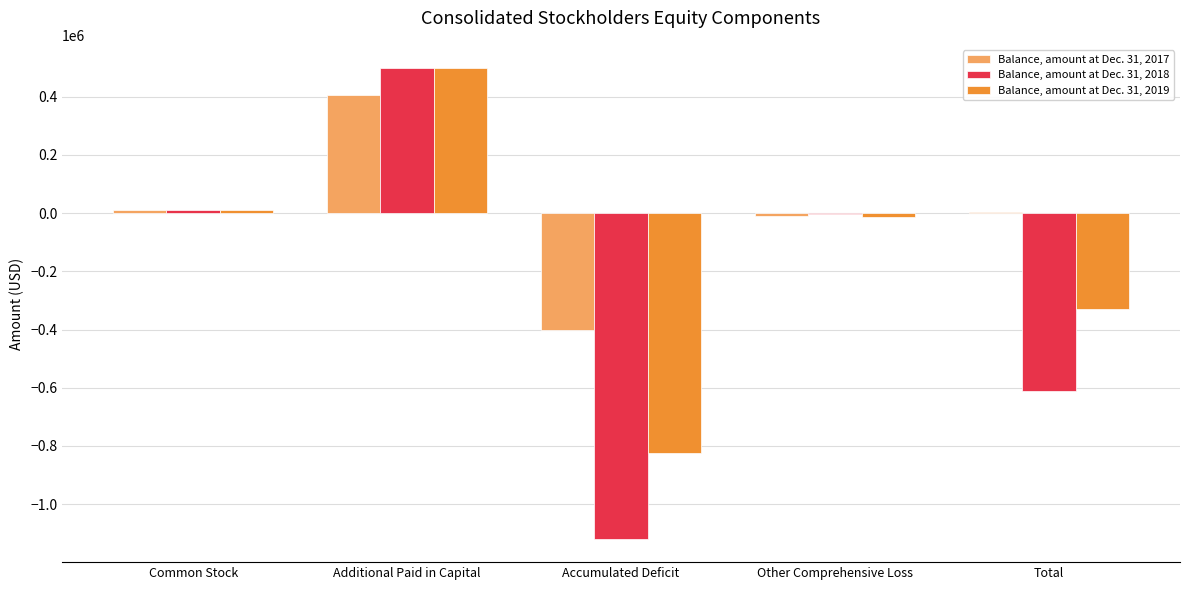

At which category does the chart reach its peak across all series?

Additional Paid in Capital